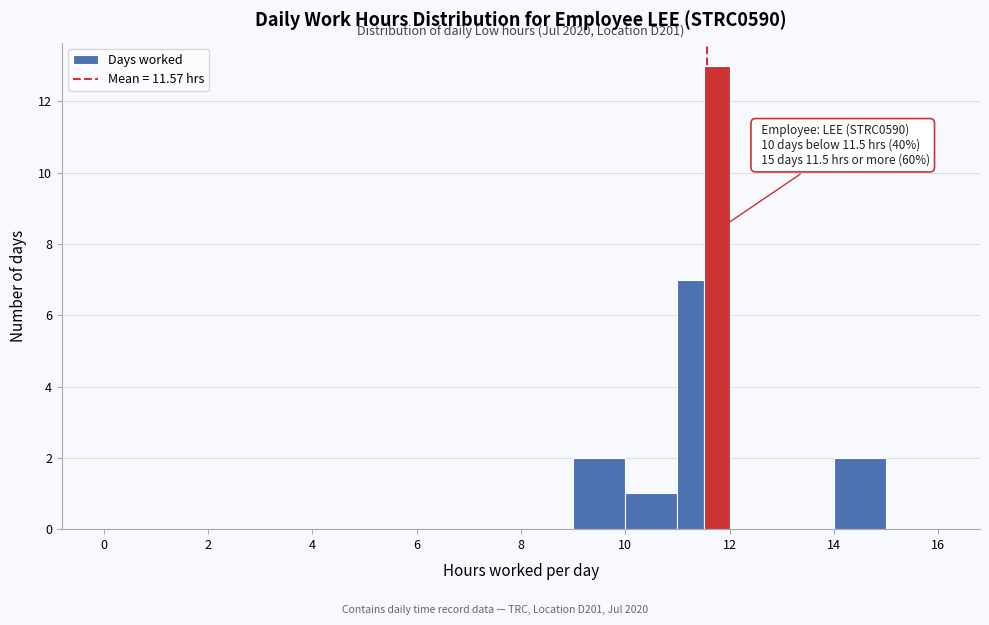

Around what value on the x-axis is the tallest bar? Give the approximate position of its centre, as read against the axis.

11.8